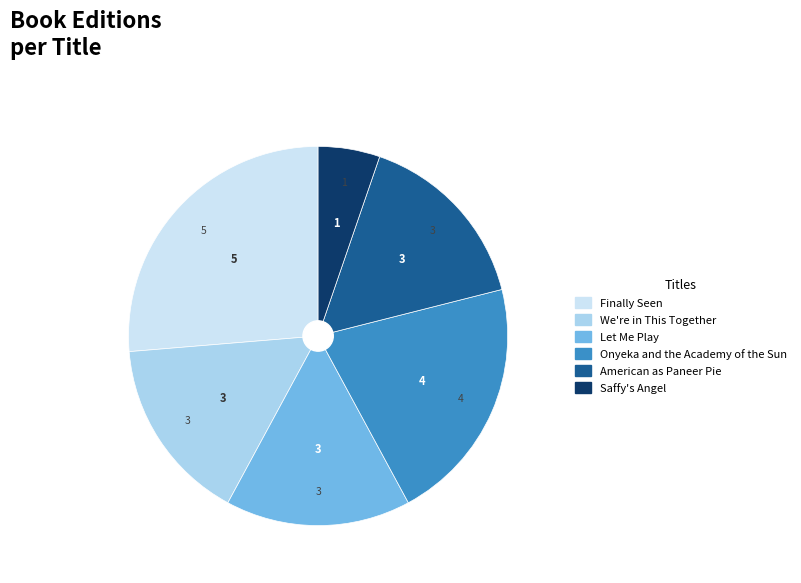

Is there a majority slice in this chart?

No